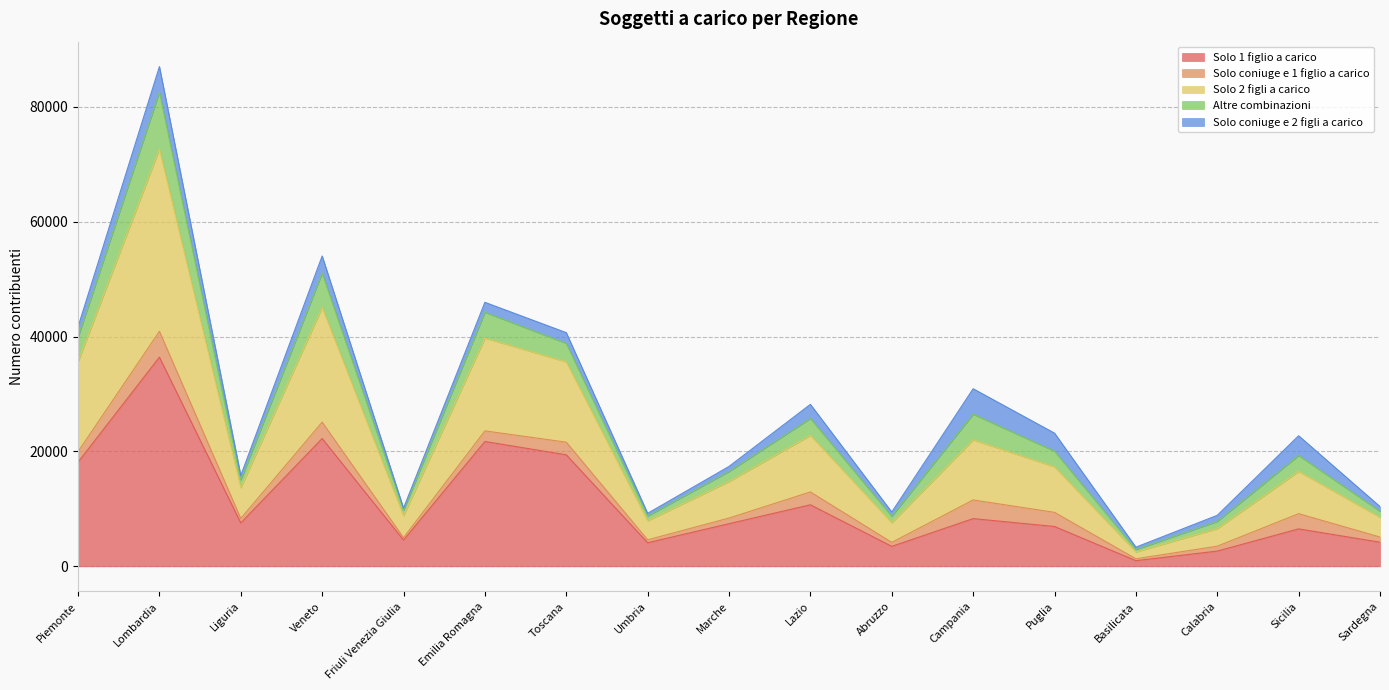

What is the difference between the highest and lowest values at Sicilia?

16211